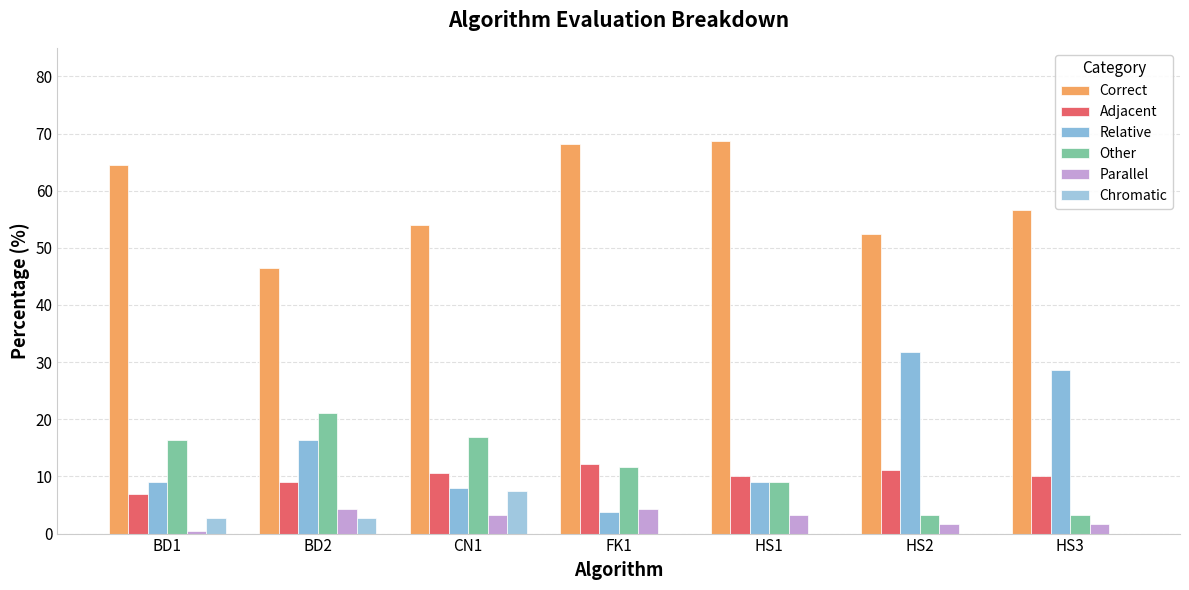

What is the average value of the Other series?

11.6